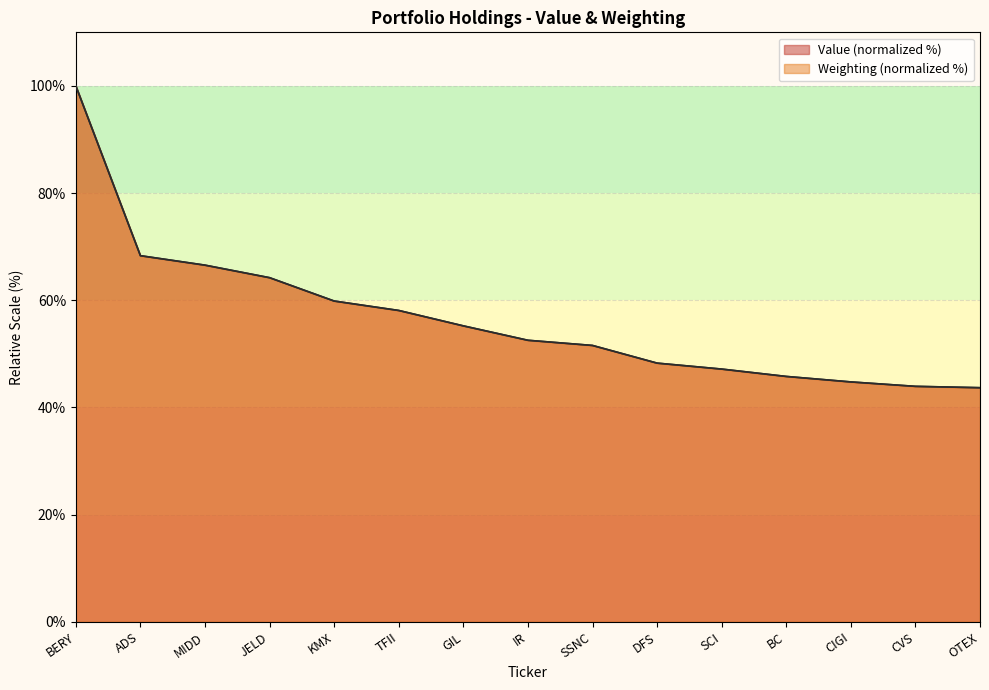

What is the difference between the maximum and minimum values in the Value series?

56.3